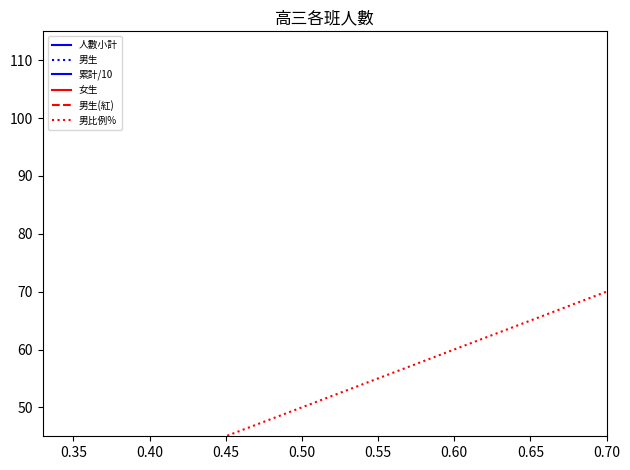

What is the label of the 5th point from the left?

0.50